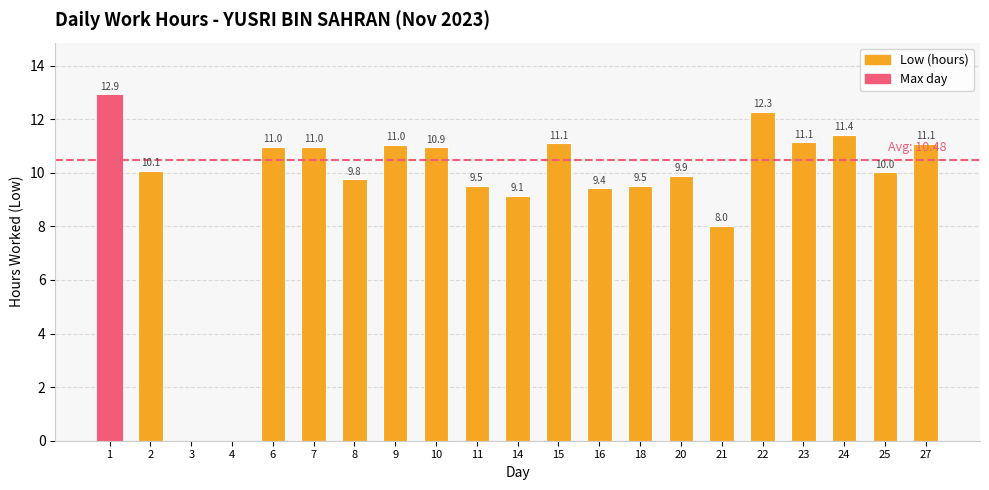

What is the ratio of the value at 15 to the value at 10?

1.0